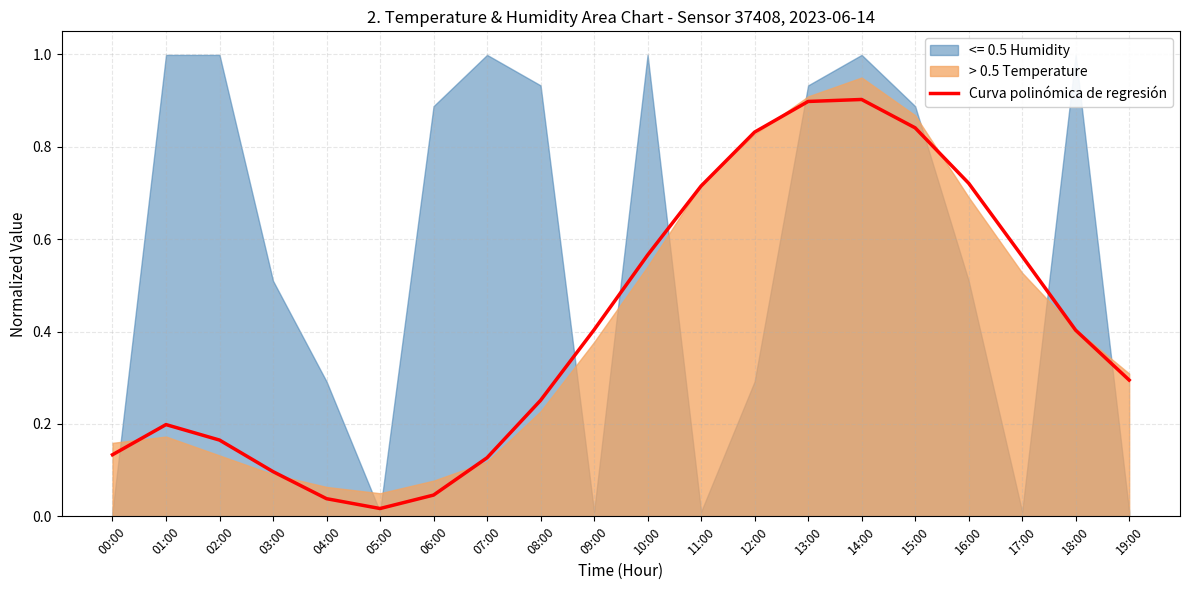

What is the difference between the maximum and second lowest values?

0.9